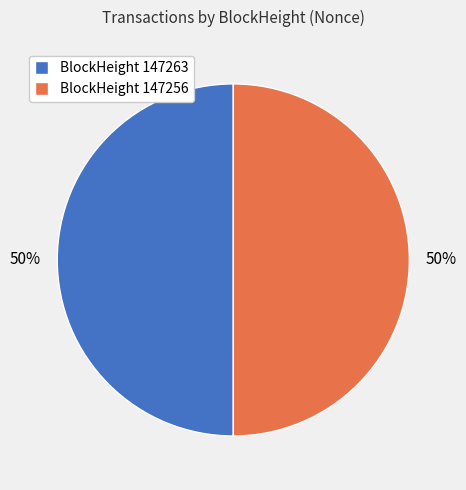

Approximately how many times larger is the value at BlockHeight 147256 compared to BlockHeight 147263?

1.0